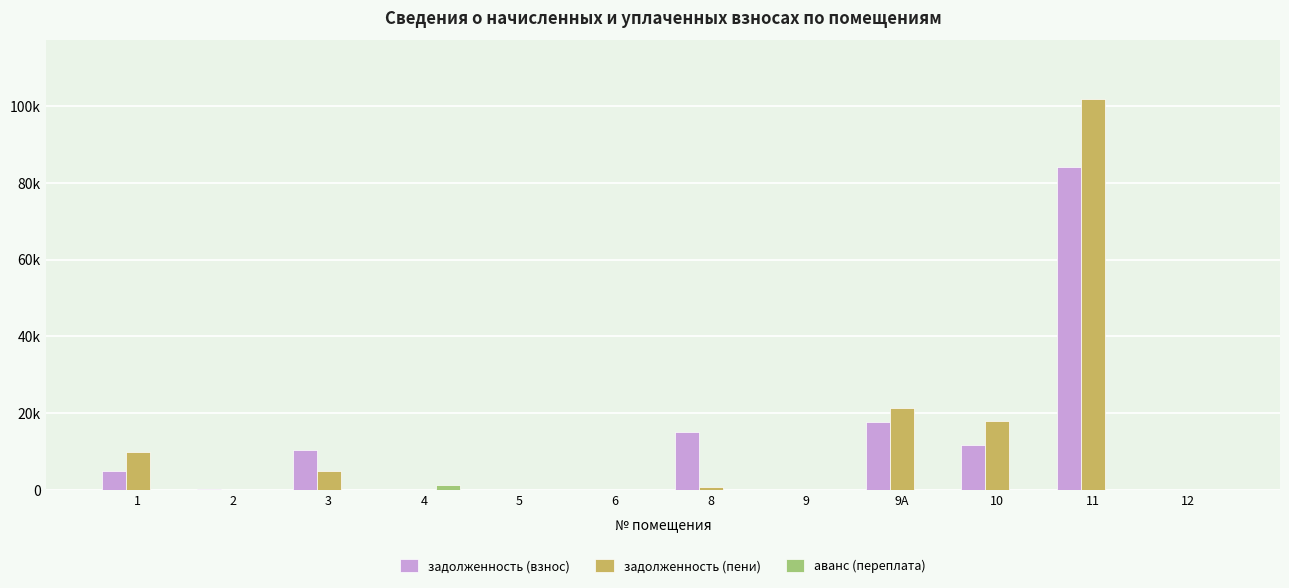

The value of задолженность (взнос) at 4 is 0.0. True or false?

True